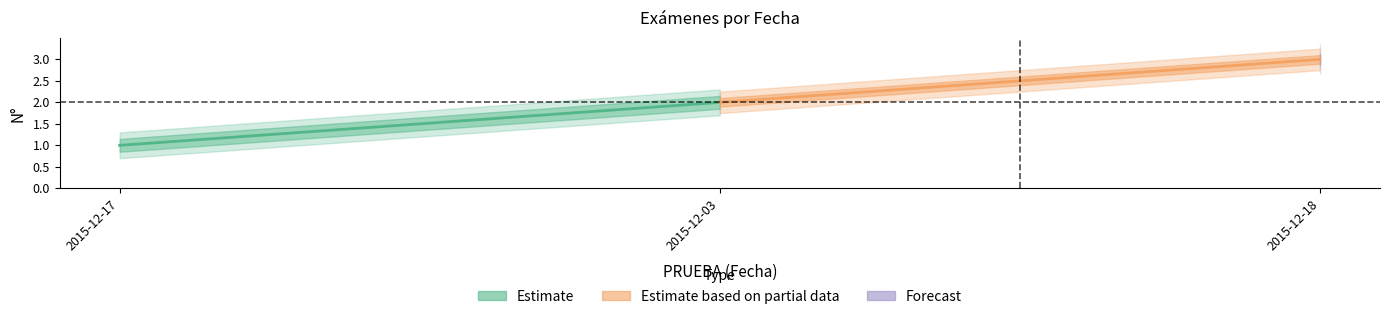

Does the chart have visible grid lines?

No